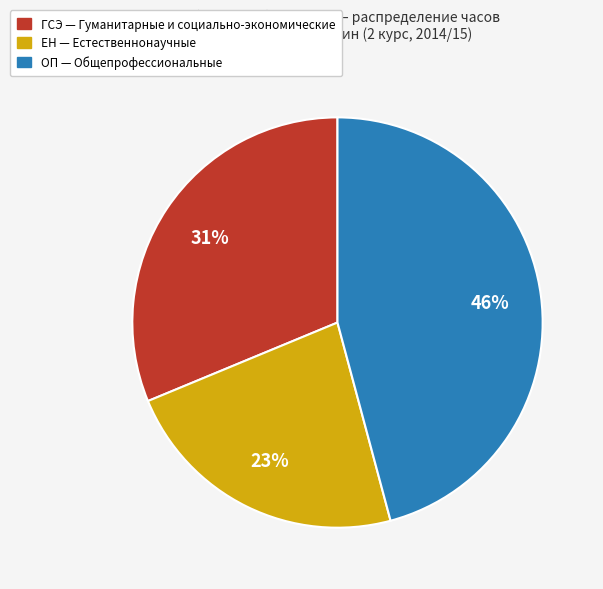

To the nearest percent, what is the difference between the largest and smallest slice percentages?

23%